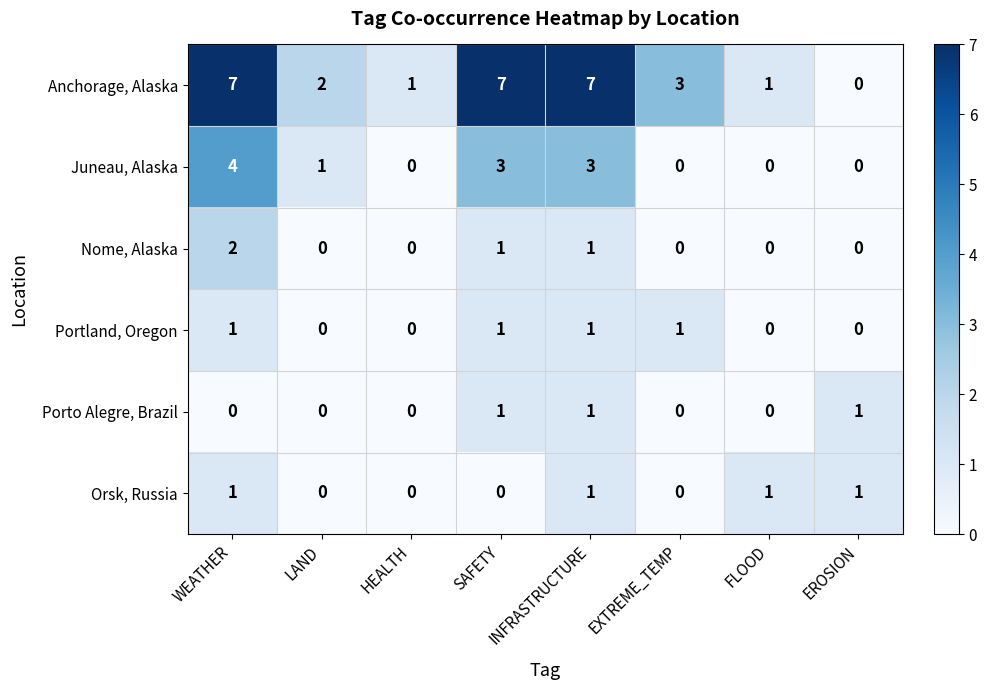

At which label does Nome, Alaska reach its peak?

WEATHER